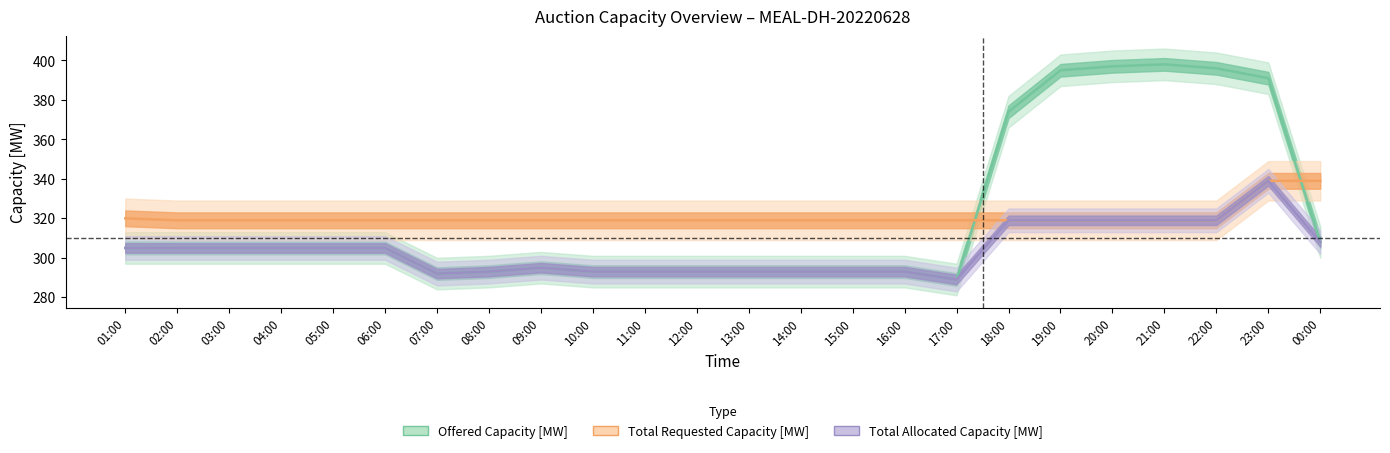

What is the value of the Offered Capacity [MW] point at the 7th from the left?

292